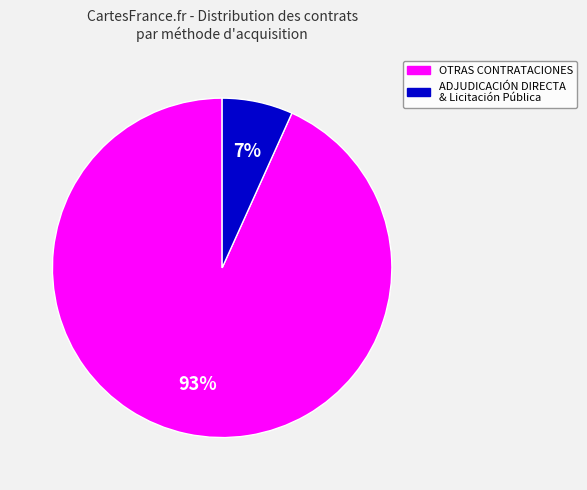

To the nearest percent, what is the average slice percentage?

50%